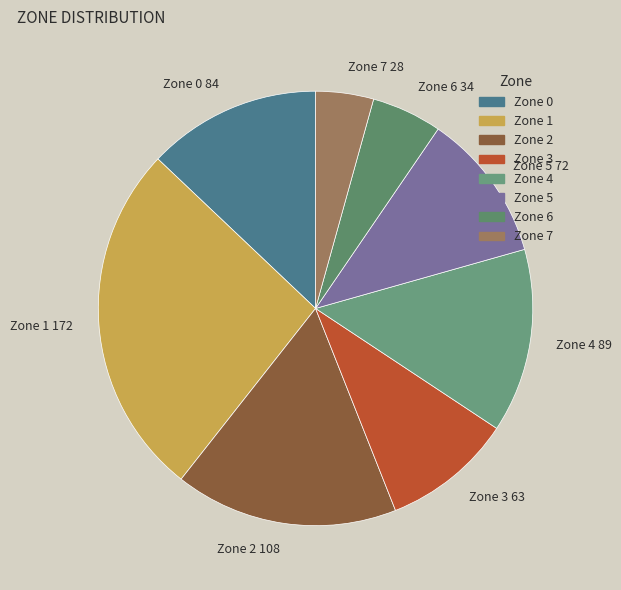

Between Zone 6 and Zone 3, which is larger?

Zone 3